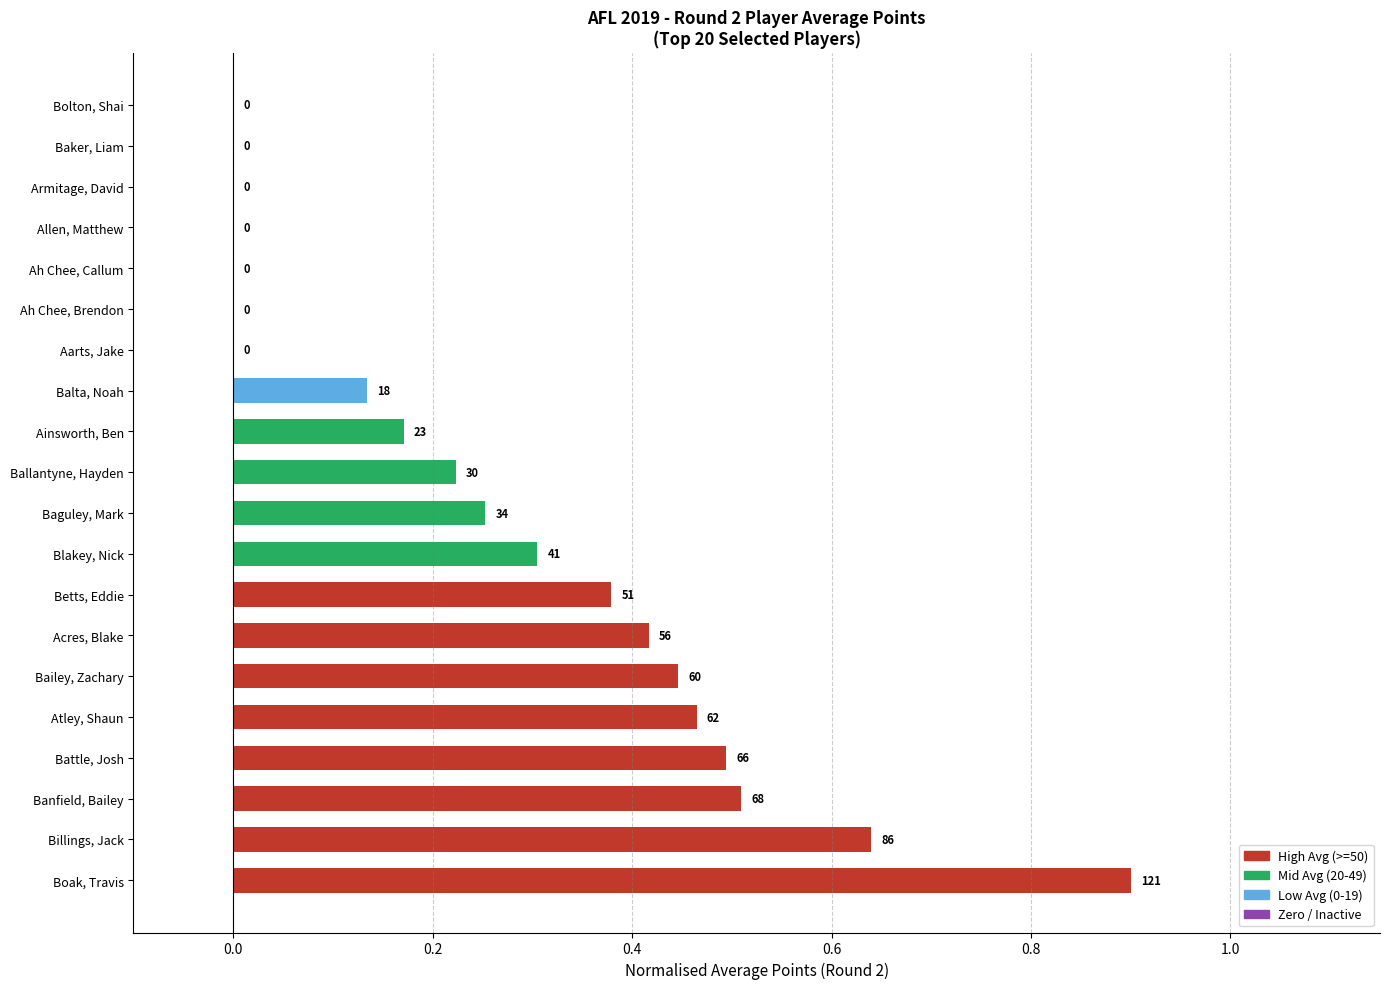

What is the greatest value displayed?

0.9